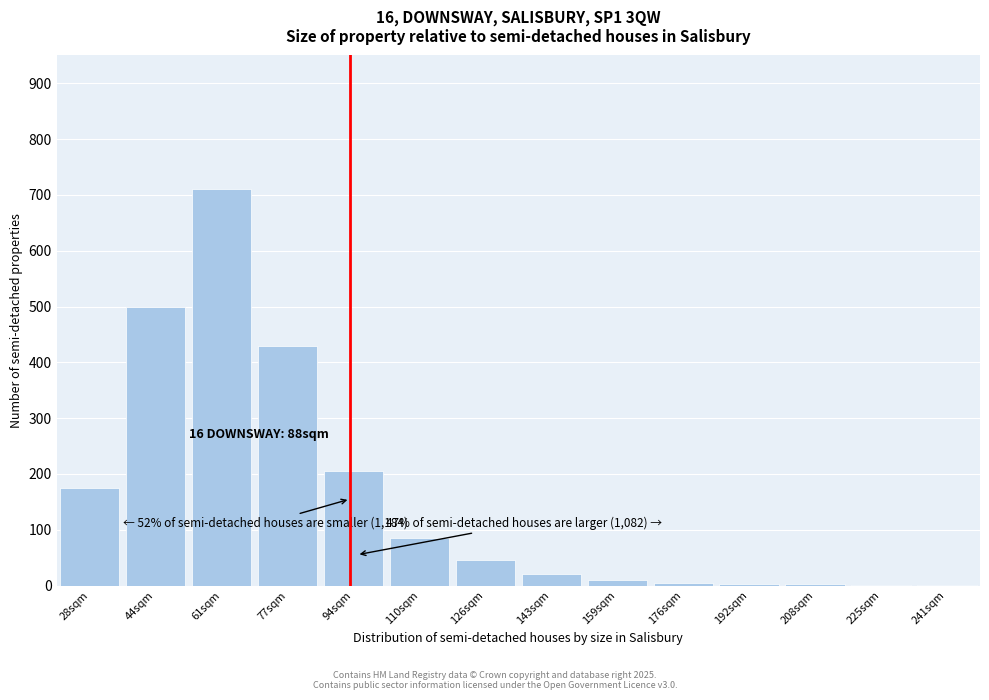

At which label is the value closest to 355?

77sqm